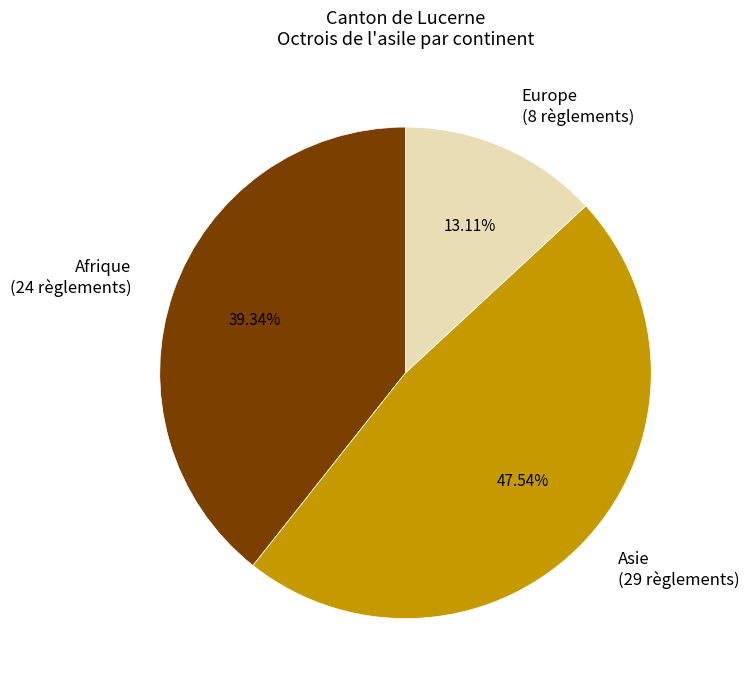

To the nearest percent, what percentage of the pie is Afrique?

39%